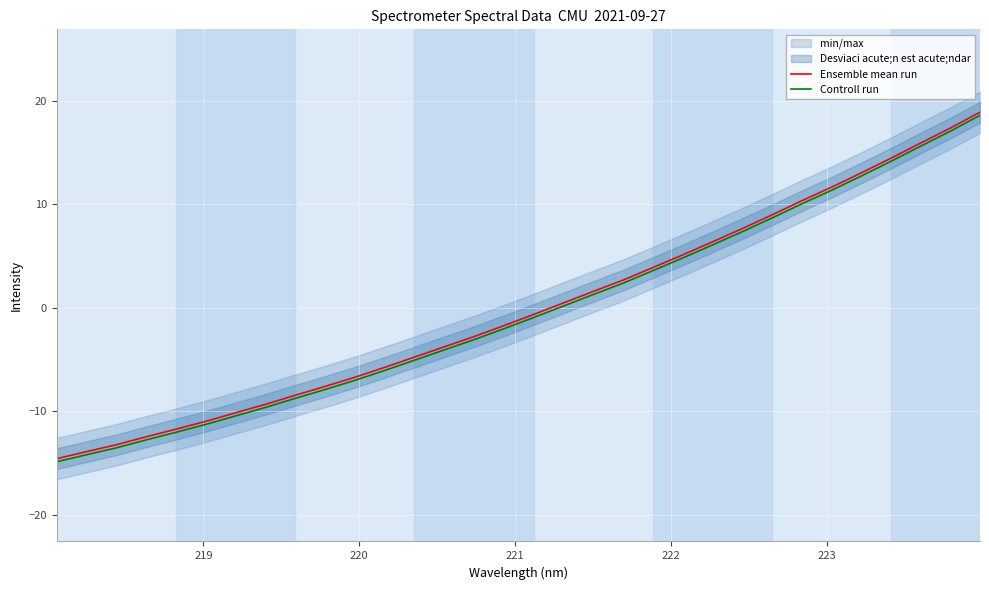

What is the maximum value for Controll run?

18.6